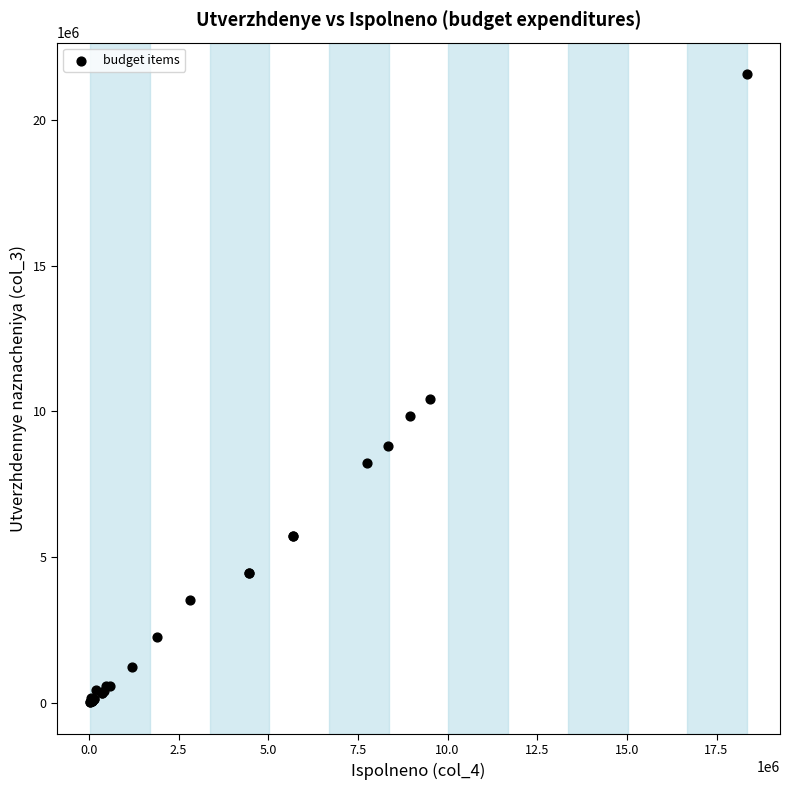

What Y value in the scatter plot is closest to 10796665?

10420300.0